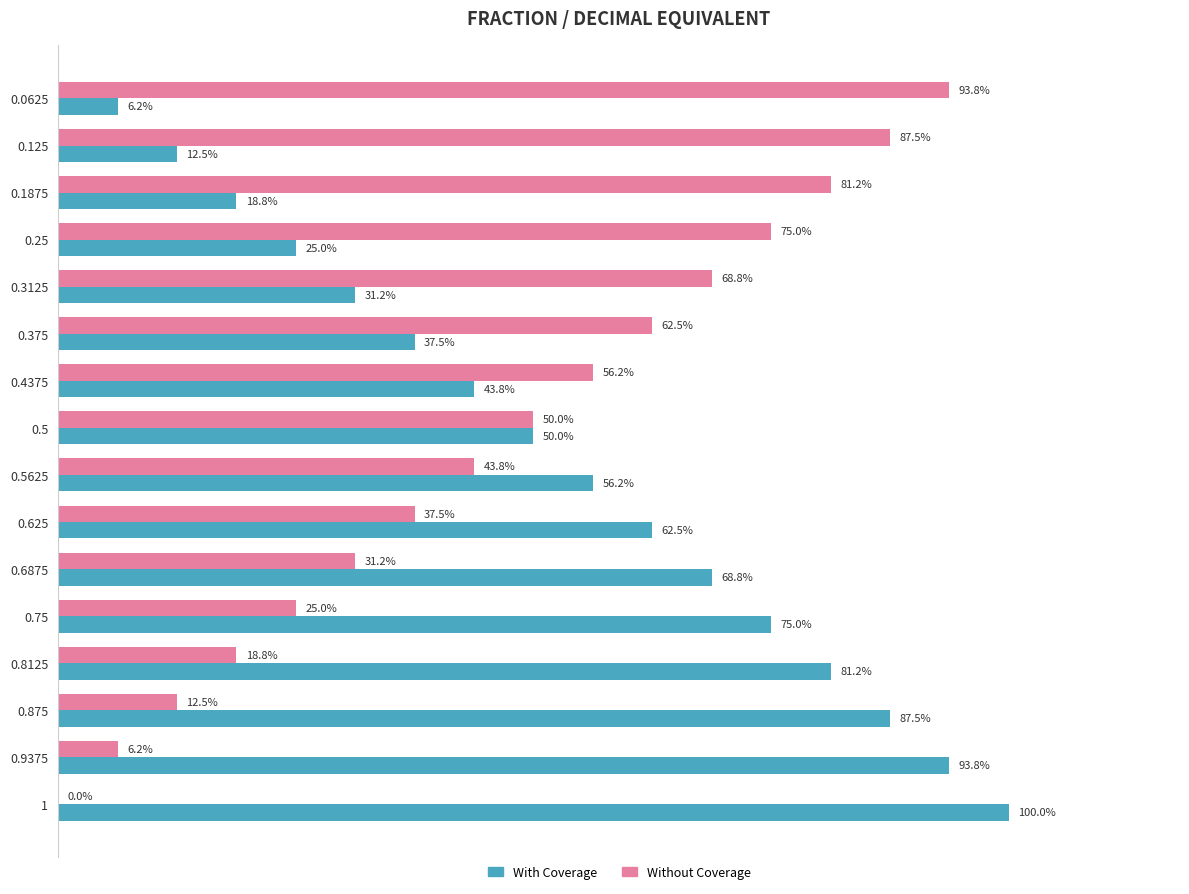

What are all the series names shown in the legend?

With Coverage, Without Coverage